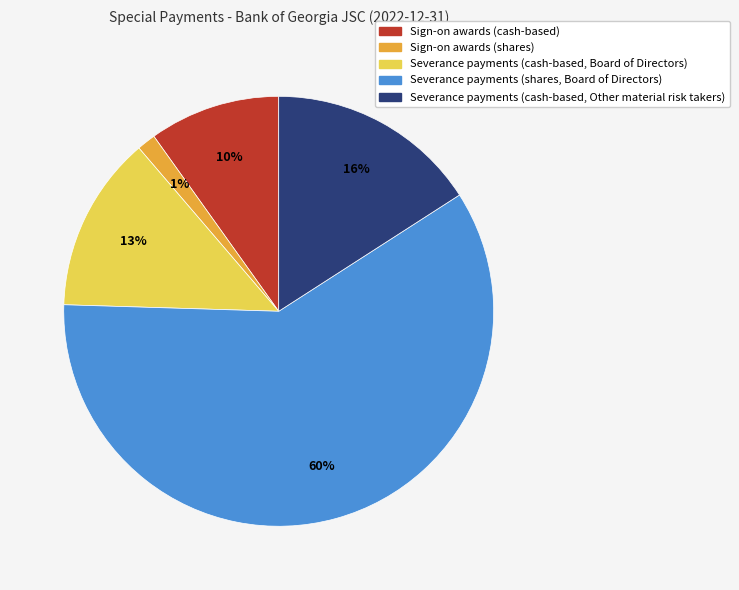

Is the sum of Severance payments (cash-based, Other material risk takers) and Severance payments (shares, Board of Directors) greater than half?

Yes